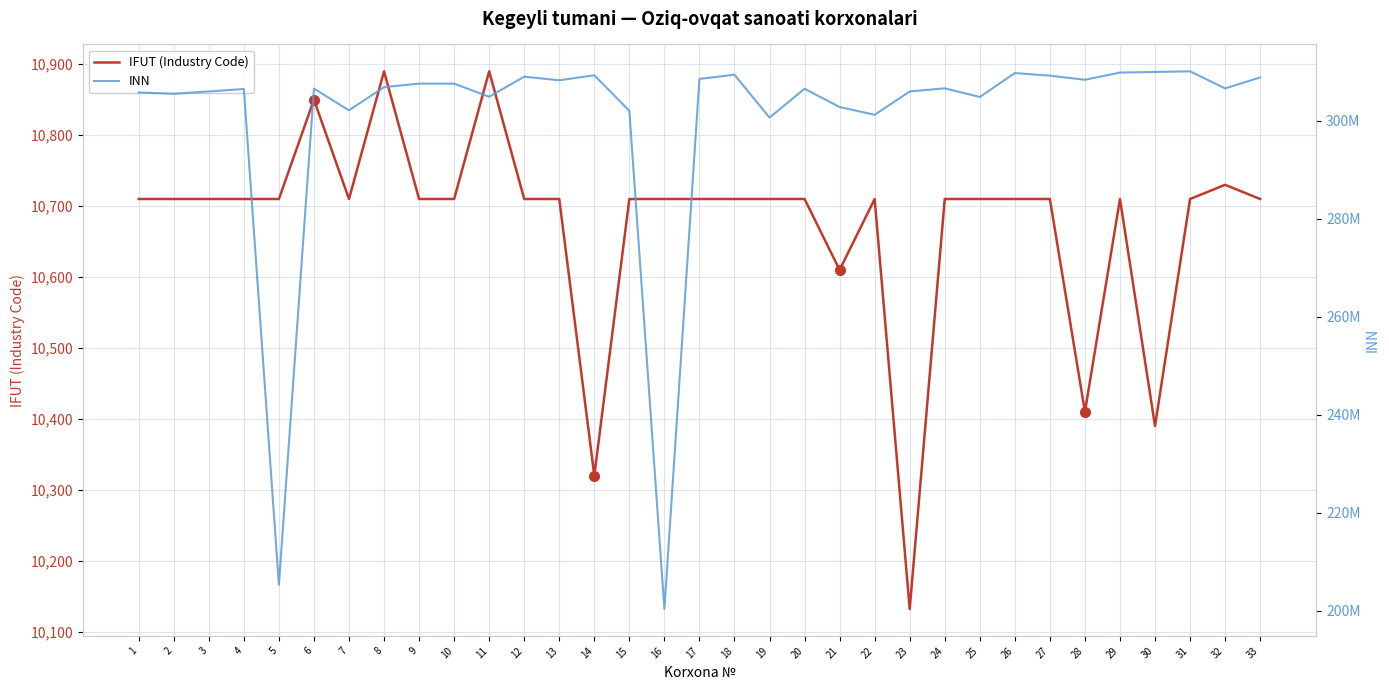

The value of IFUT (Industry Code) at 5 is 5051. True or false?

False